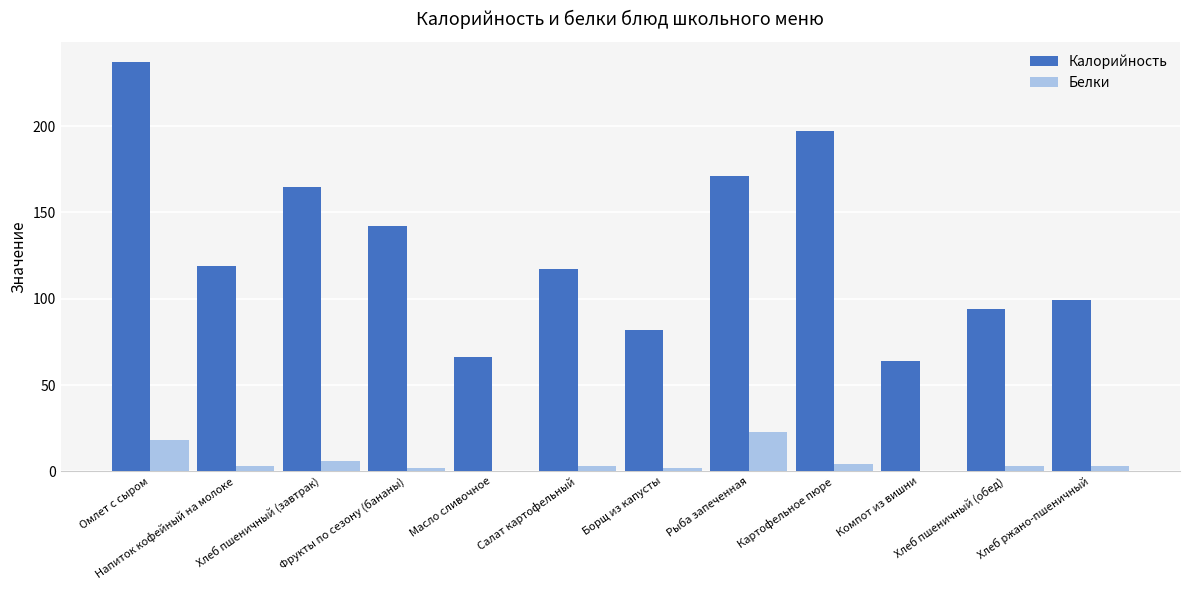

Is the value of Белки at Салат картофельный greater than the value of Калорийность at Масло сливочное?

No